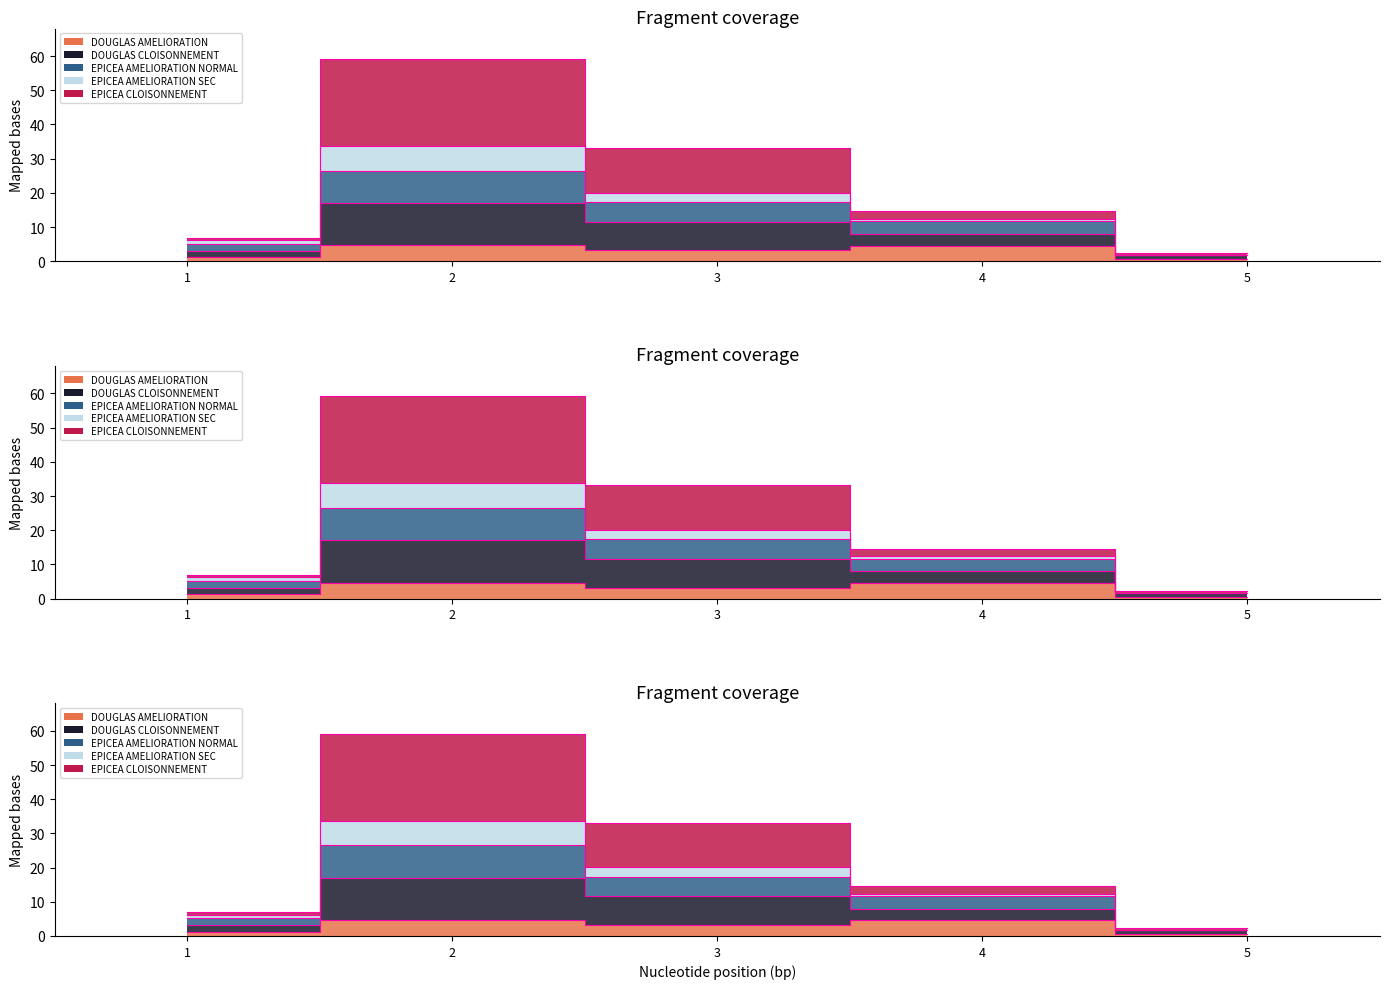

True or false: EPICEA CLOISONNEMENT and EPICEA AMELIORATION NORMAL cross at least once.

False